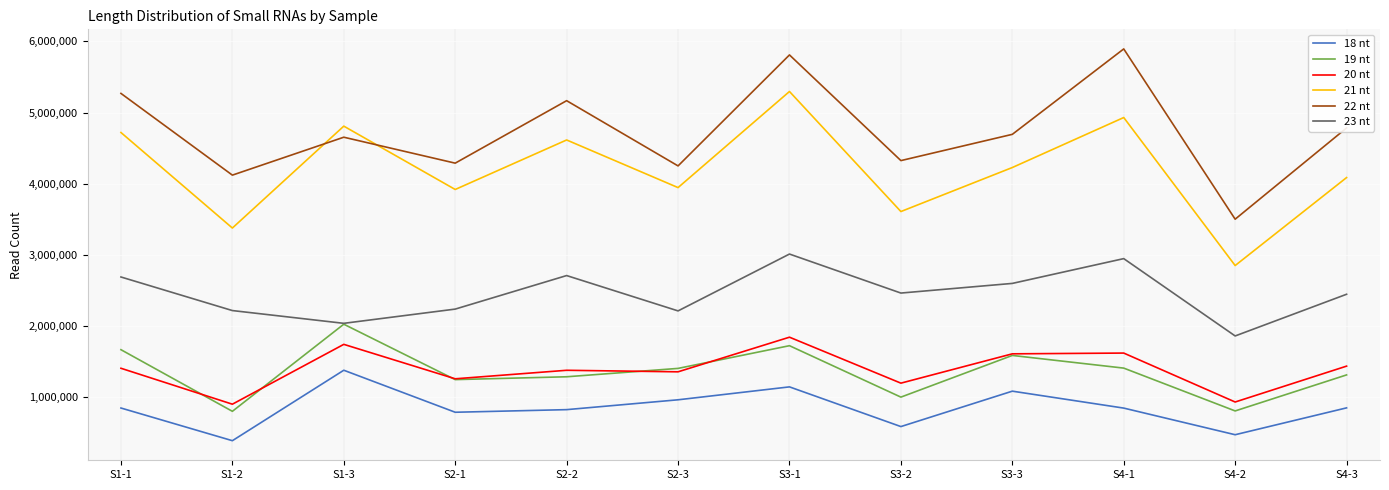

Which series has the largest total across all categories?

22 nt